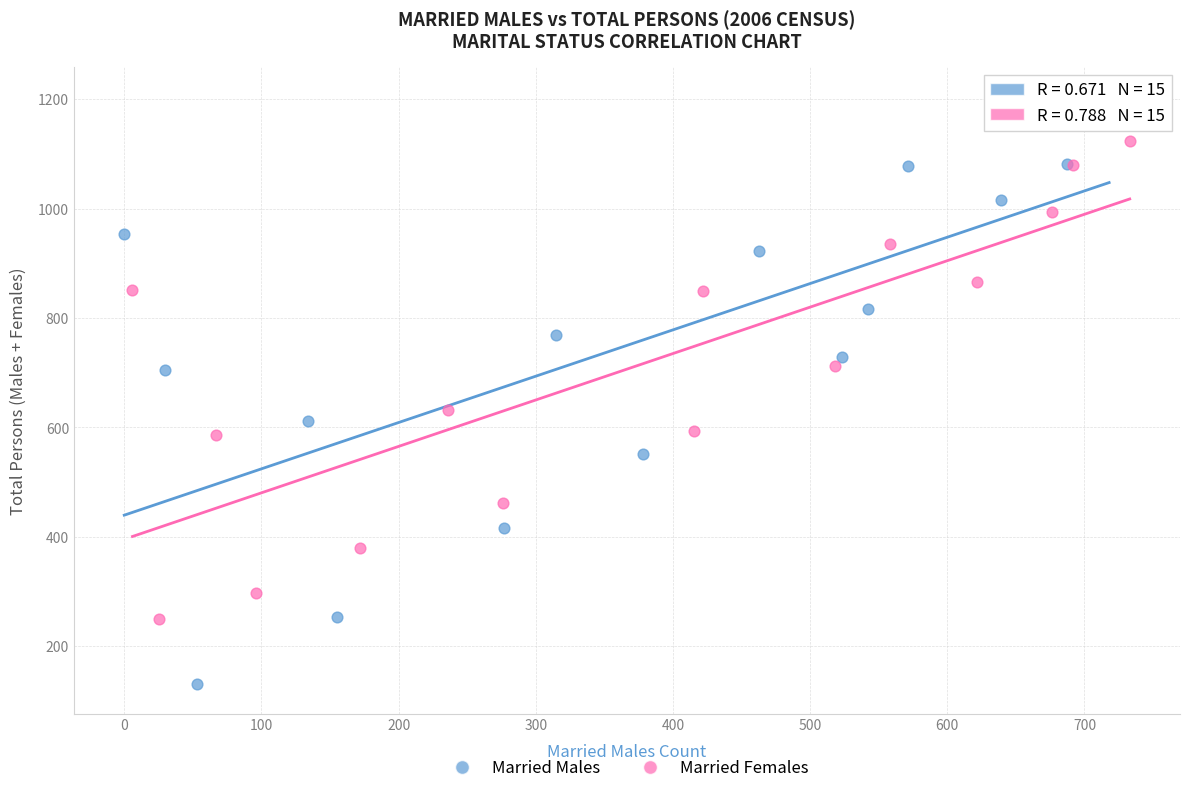

Which series contains the highest Y value?

Married Males